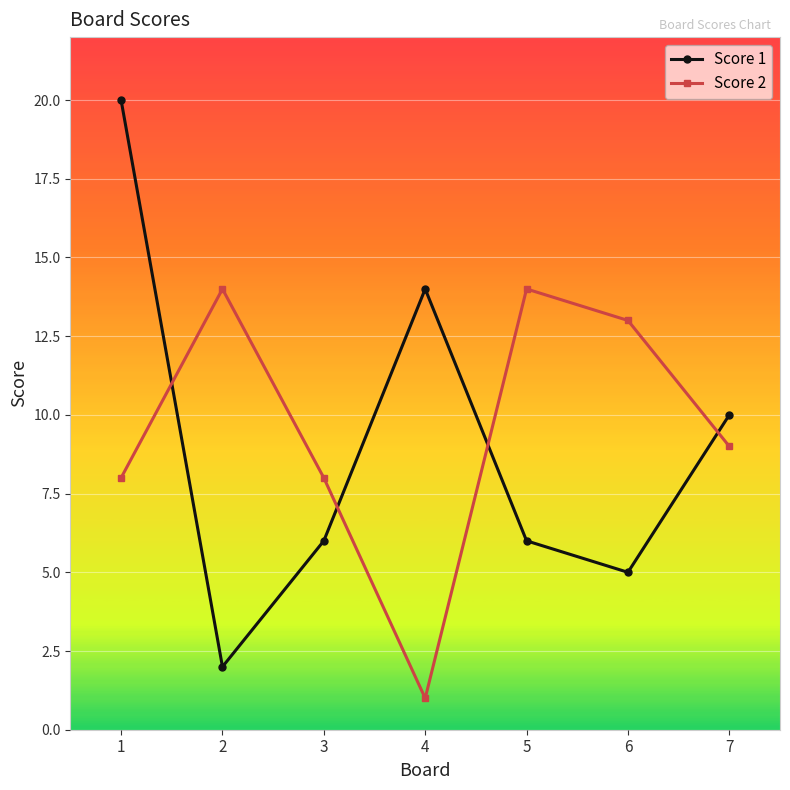

Where does the Score 1 series first go above 6?

1